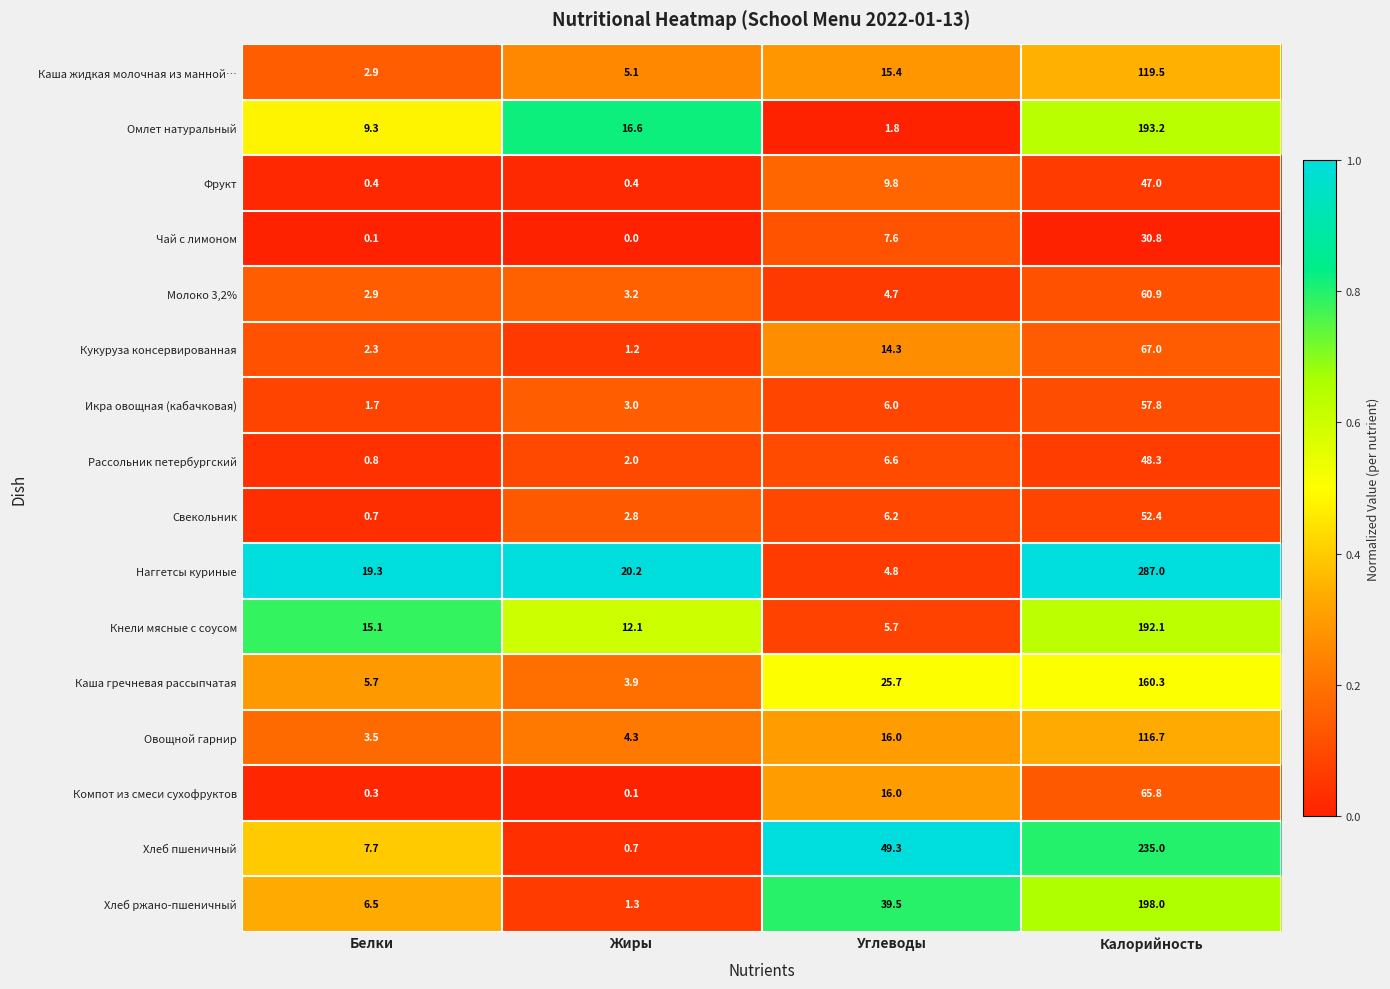

At which category does the chart reach its peak across all series?

Калорийность